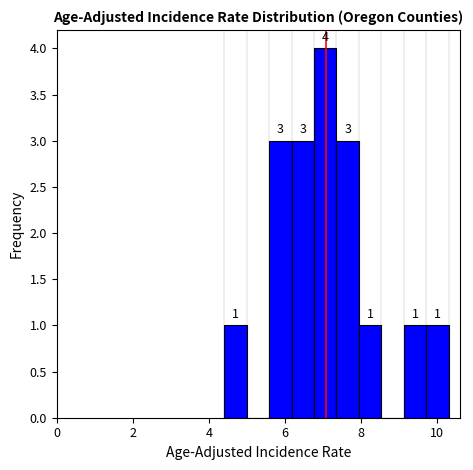

Read against the x-axis, roughly where is the centre of the tallest bar?

7.0